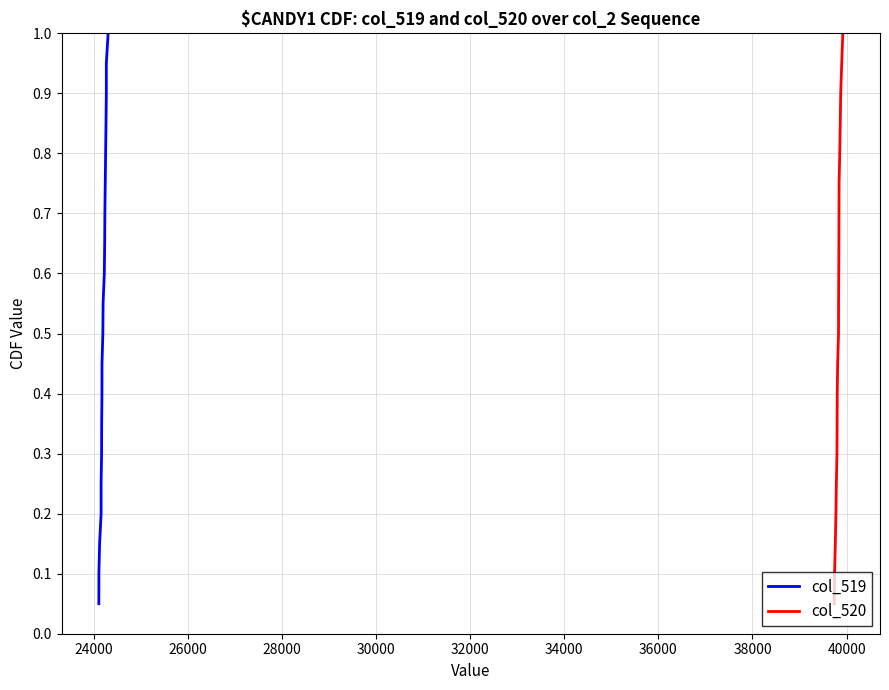

What is the highest value of the col_520 series?

1.0